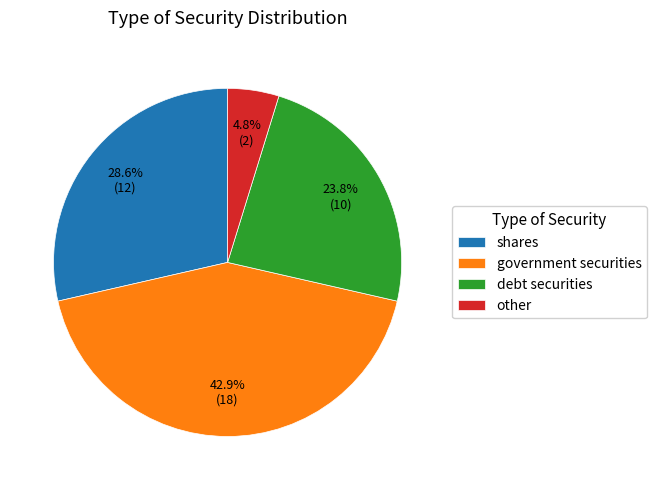

Is it true that debt securities is 30% of the pie?

False